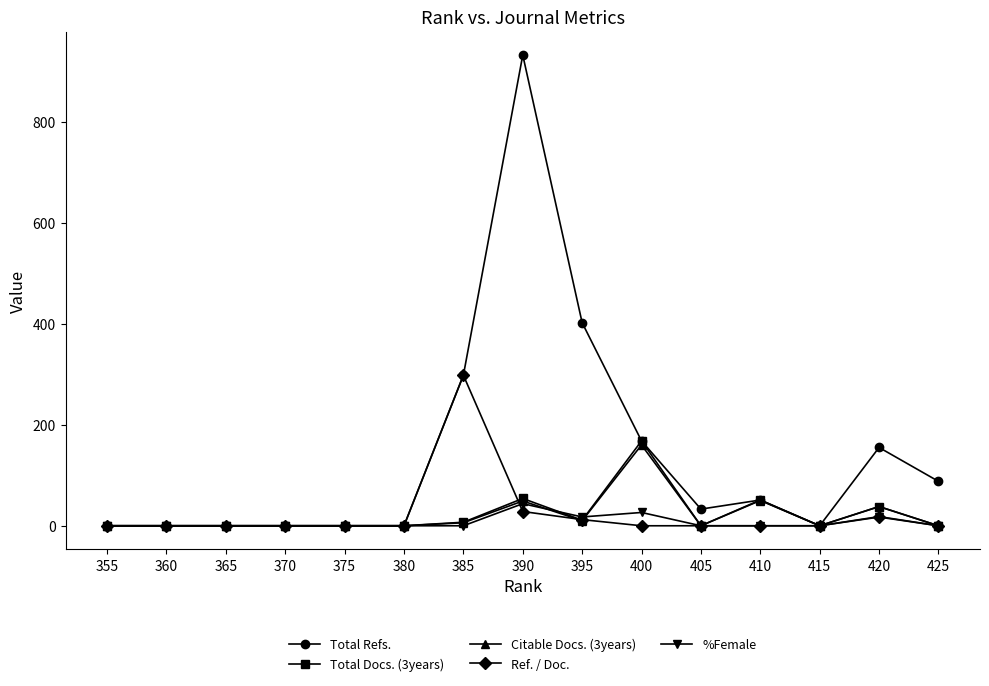

Which category has the lowest value in the Total Refs. series?

415